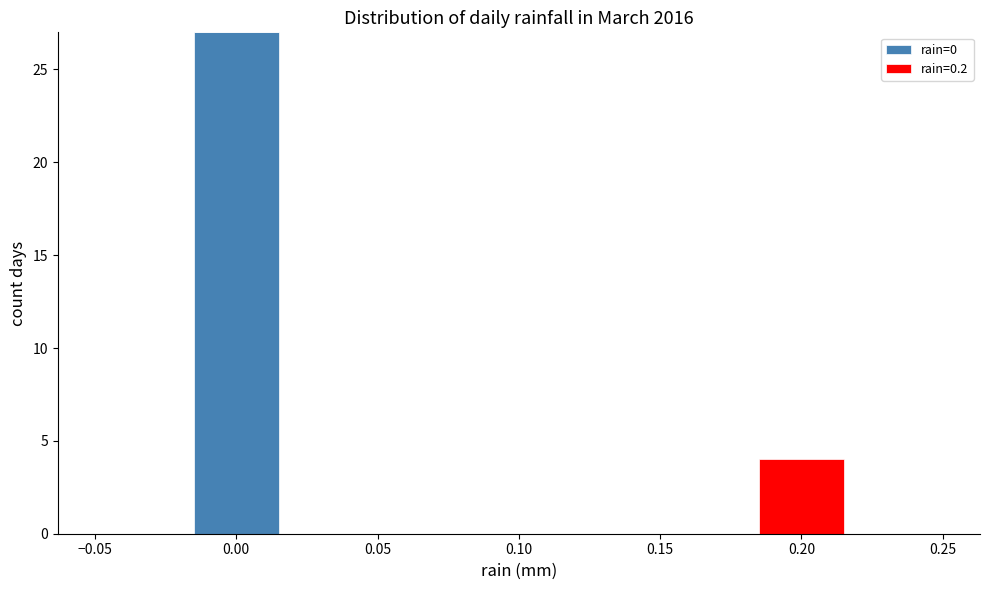

Reading left to right, transcribe this chart: for each stacked bar, give the range it covers on the x-axis and its total height. Neither the bar edges nor the heights are printed on the chart, so give them approximately, as read against the axes.

-0.050 to -0.015: 0
-0.015 to 0.015: 27
0.015 to 0.050: 0
0.050 to 0.085: 0
0.085 to 0.115: 0
0.115 to 0.150: 0
0.150 to 0.185: 0
0.185 to 0.215: 4
0.215 to 0.250: 0